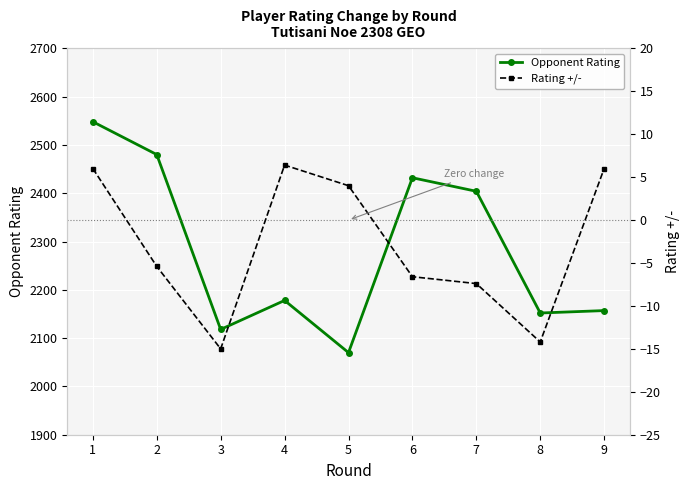

How many series are shown in this chart?

2